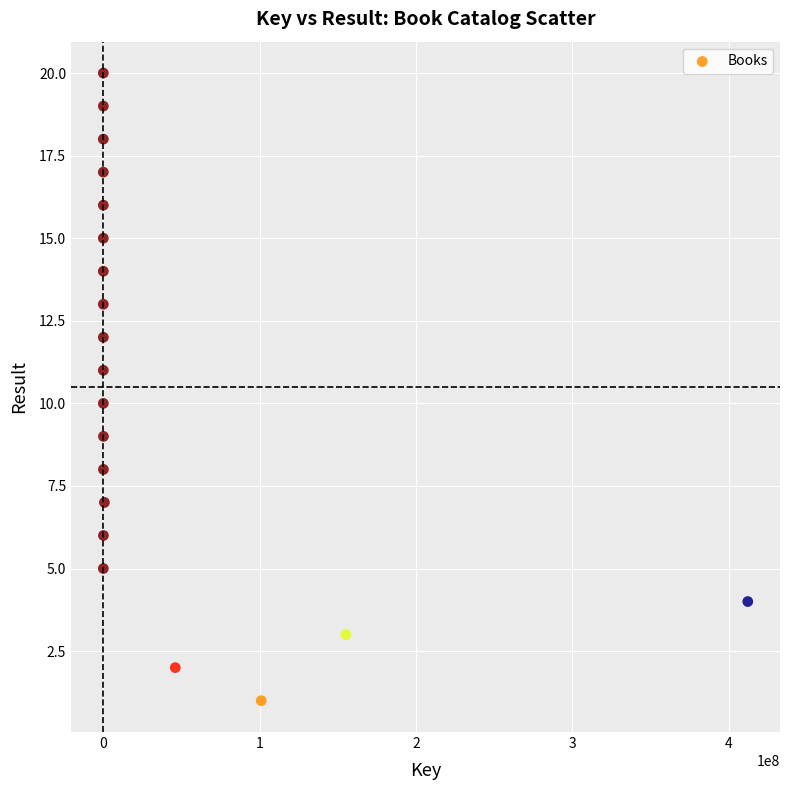

What is the range of Y values (max minus min)?

19